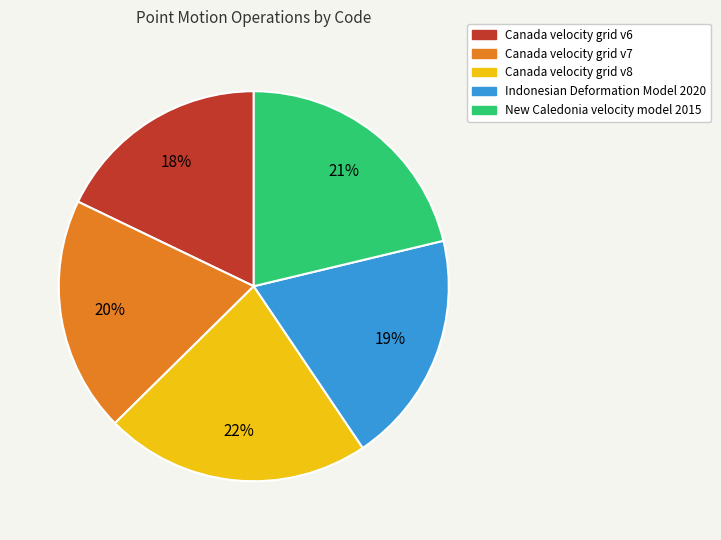

Combined, do Canada velocity grid v8 and Canada velocity grid v6 account for over 50%?

No